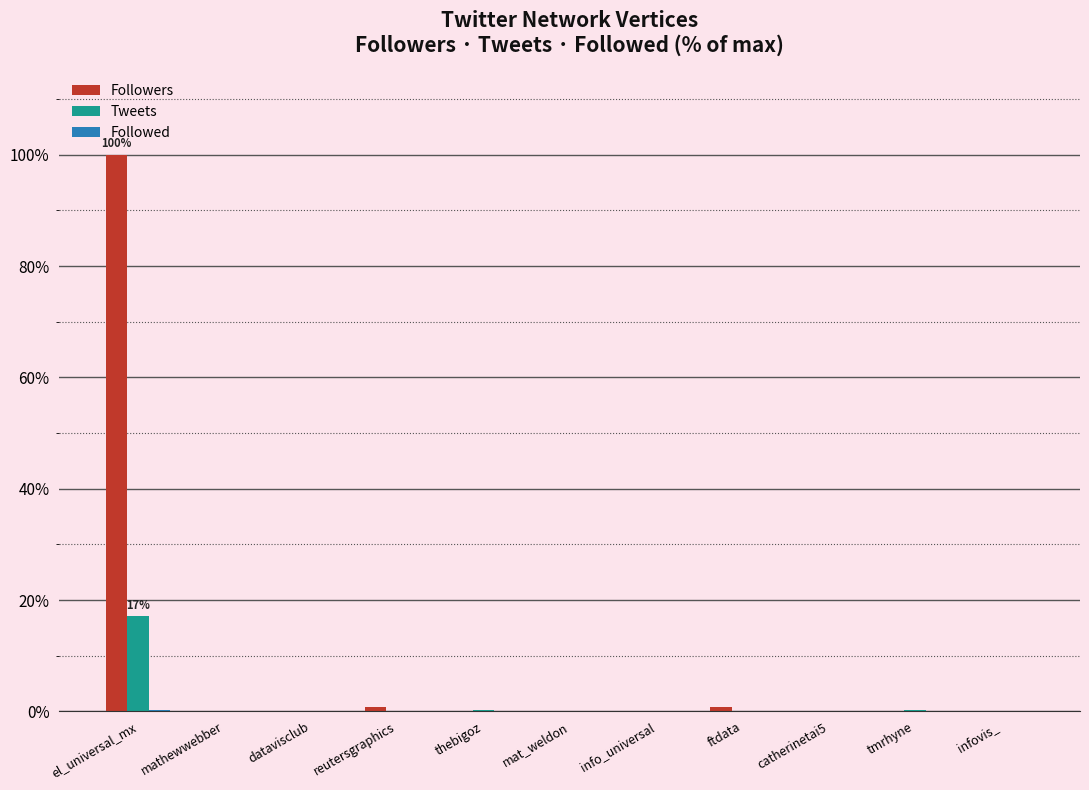

Is it true that Tweets equals 0.0 at mat_weldon?

True